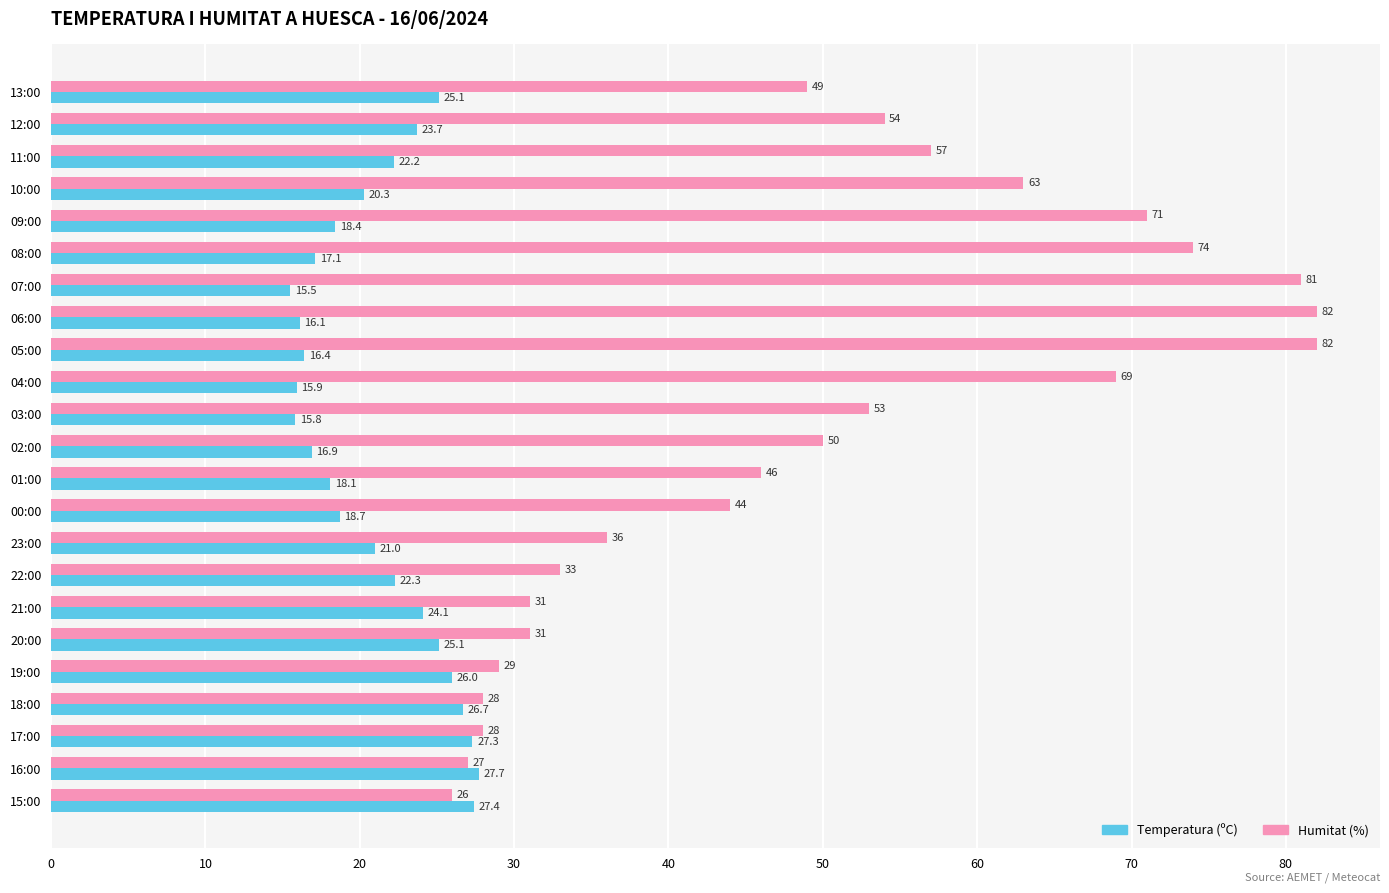

At how many categories does at least one series exceed 72?

4